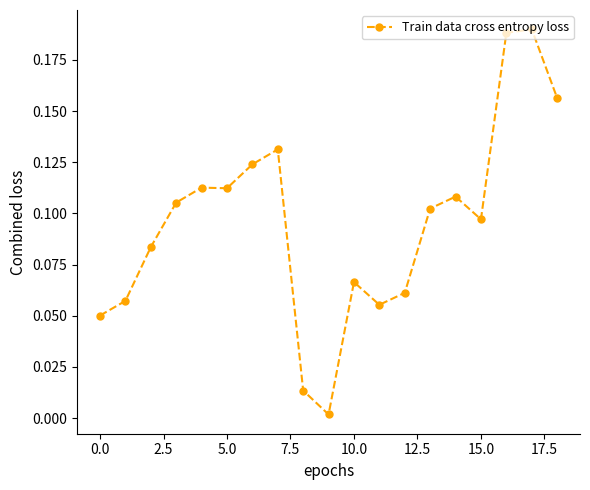

What is the sum of all values?

1.8